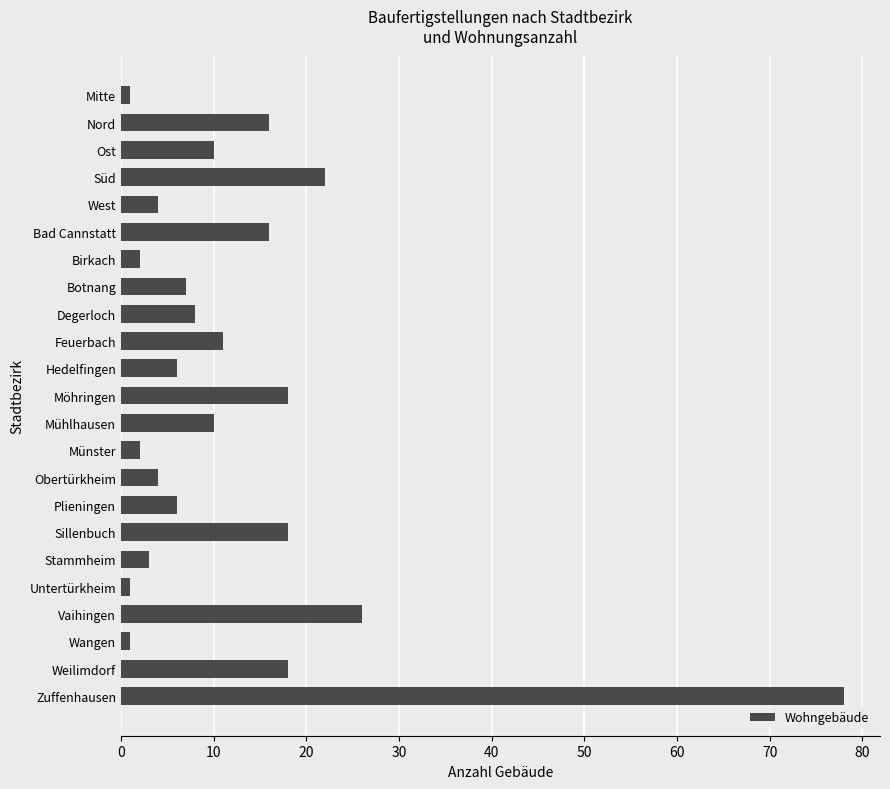

Is it true that the value at Weilimdorf is 18?

True